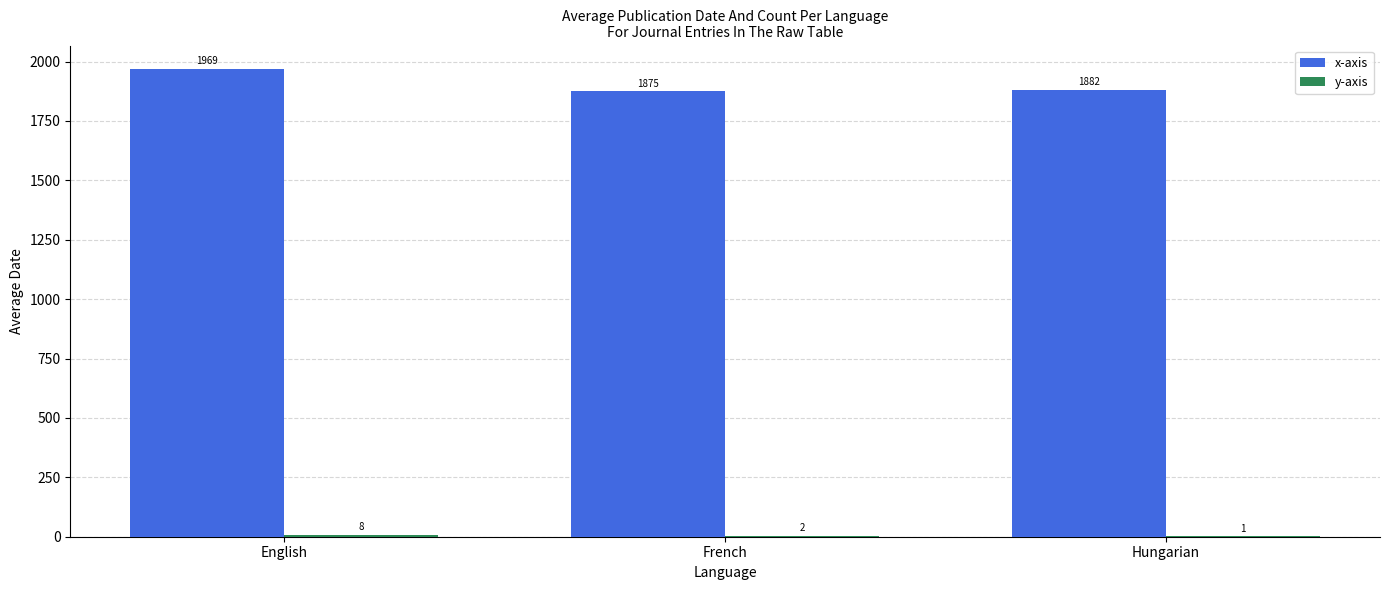

Which series changed the most between English and French?

x-axis